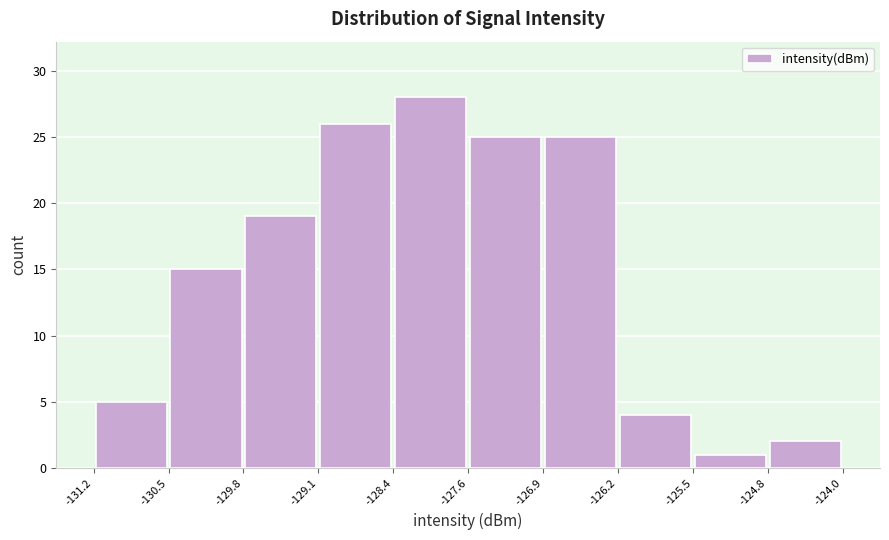

Over which range of the x-axis is the bar tallest?

-128.4 to -127.6